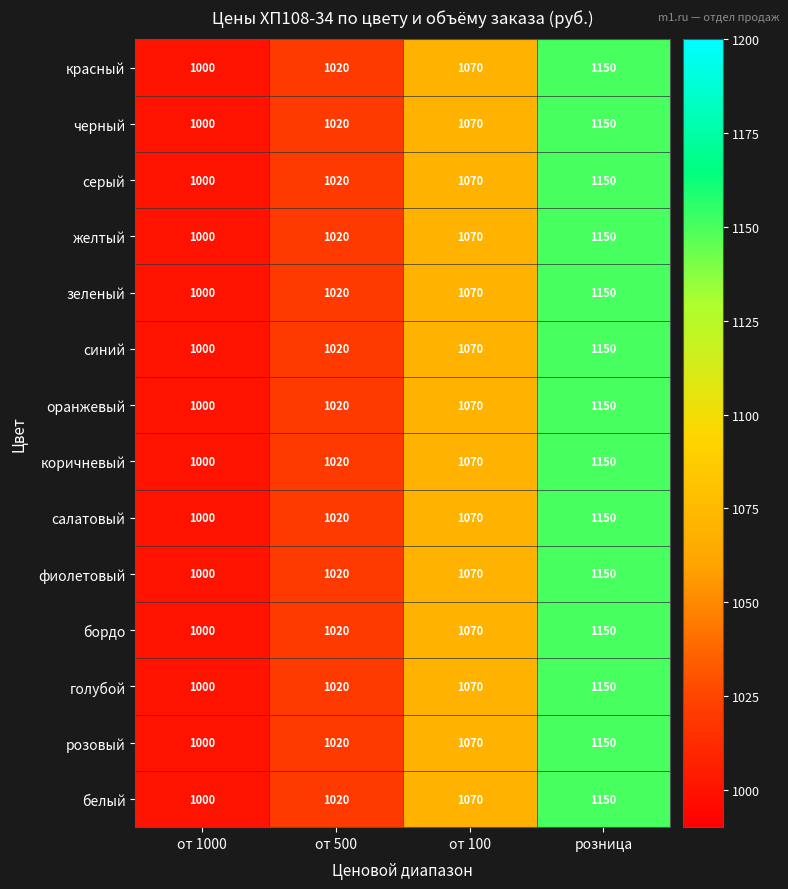

What is the difference between the maximum and minimum values in the фиолетовый series?

150